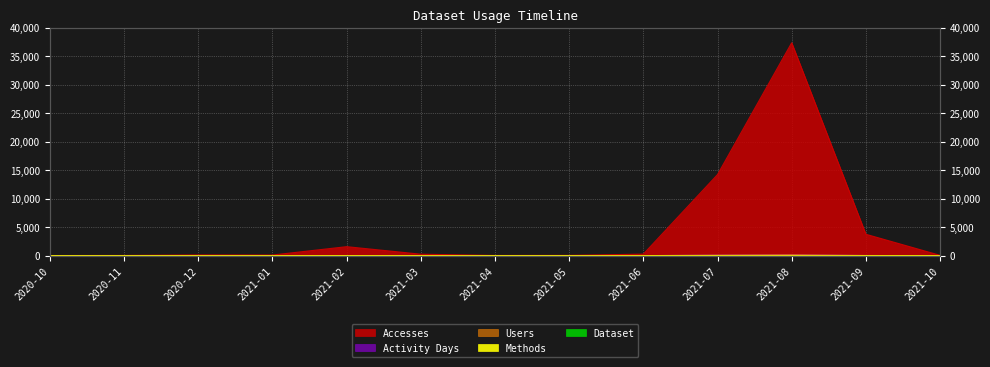

Which series has the widest spread of values?

Accesses